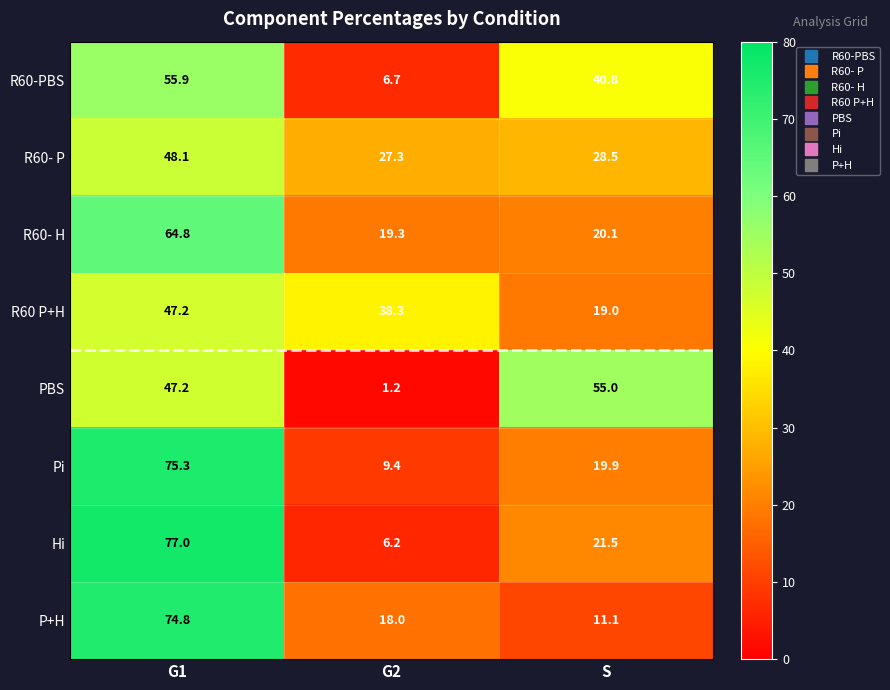

At which category is the sum across all series the highest?

G1